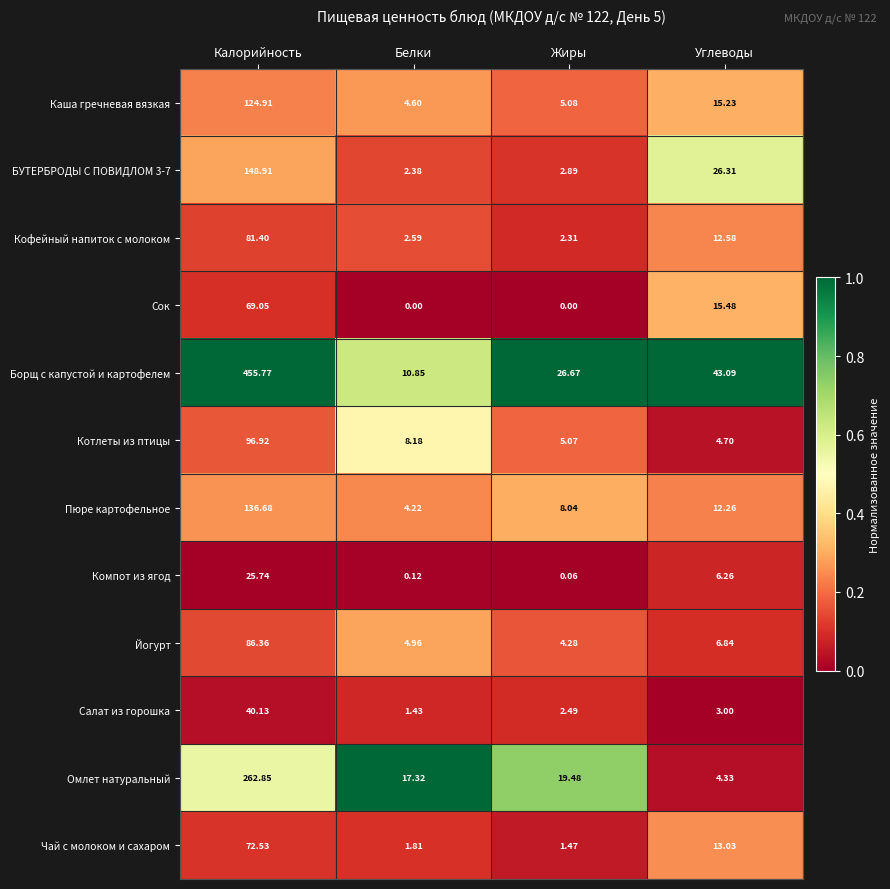

At which category is the sum across all series the highest?

Калорийность